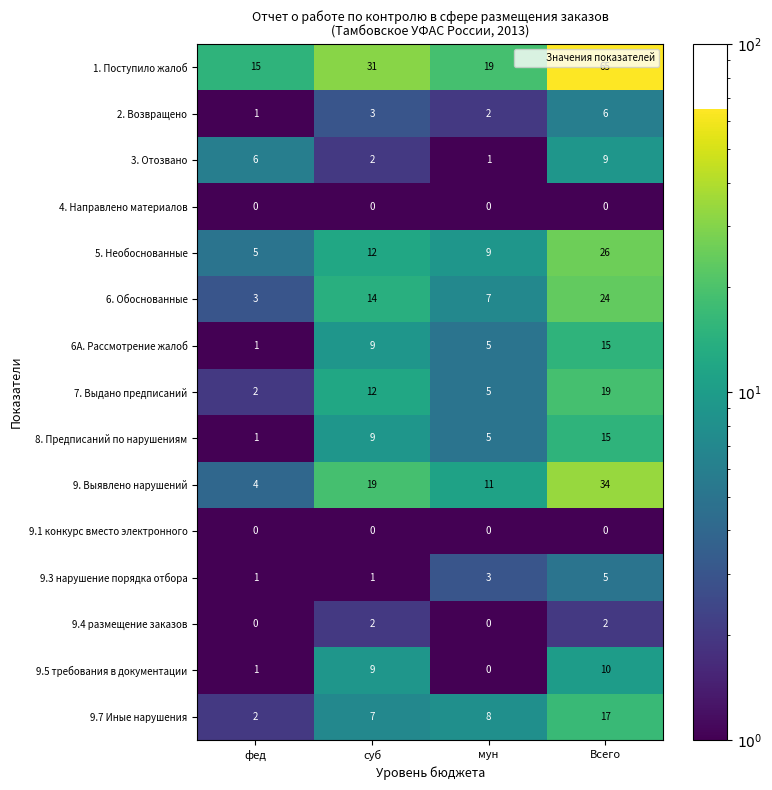

At which label does 6. Обоснованные reach its peak?

Всего